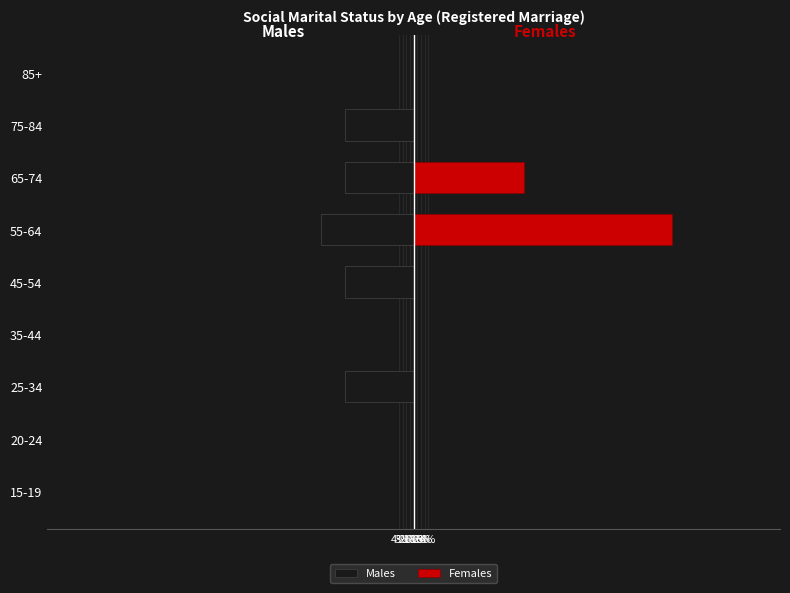

What is the greatest value displayed?

70.0